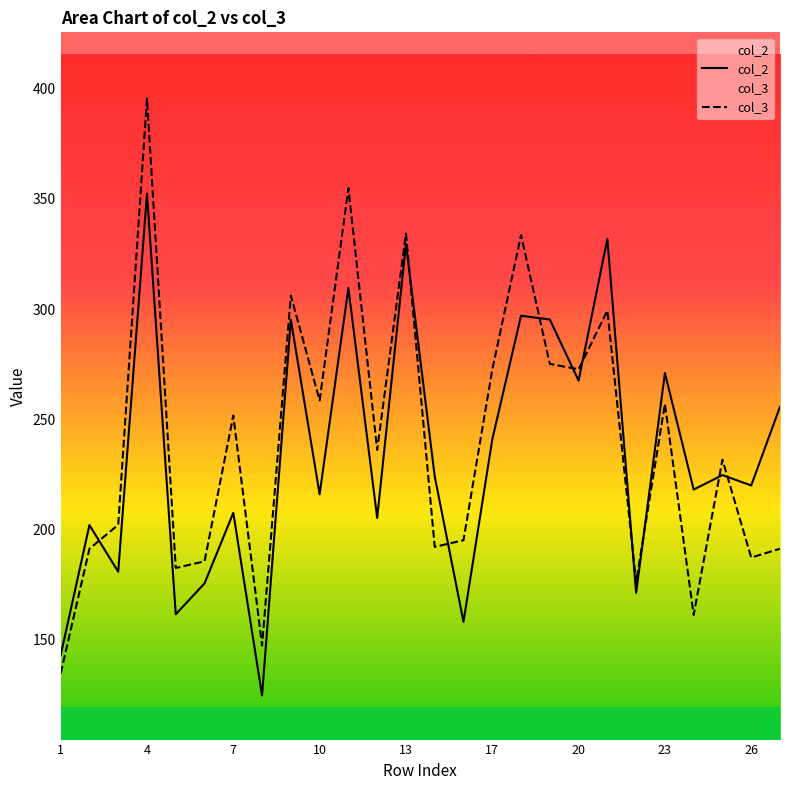

Rank the series by their maximum value, from lowest to highest.

col_2, col_3